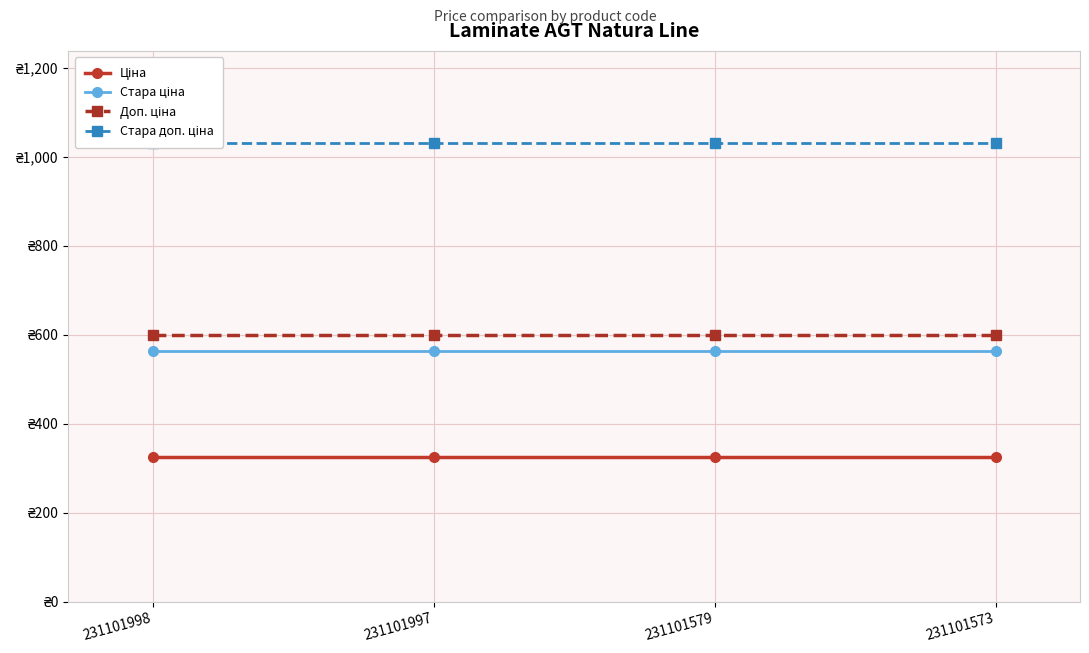

Rank the series at 231101997 from highest to lowest value.

Стара доп. ціна, Доп. ціна, Стара ціна, Ціна